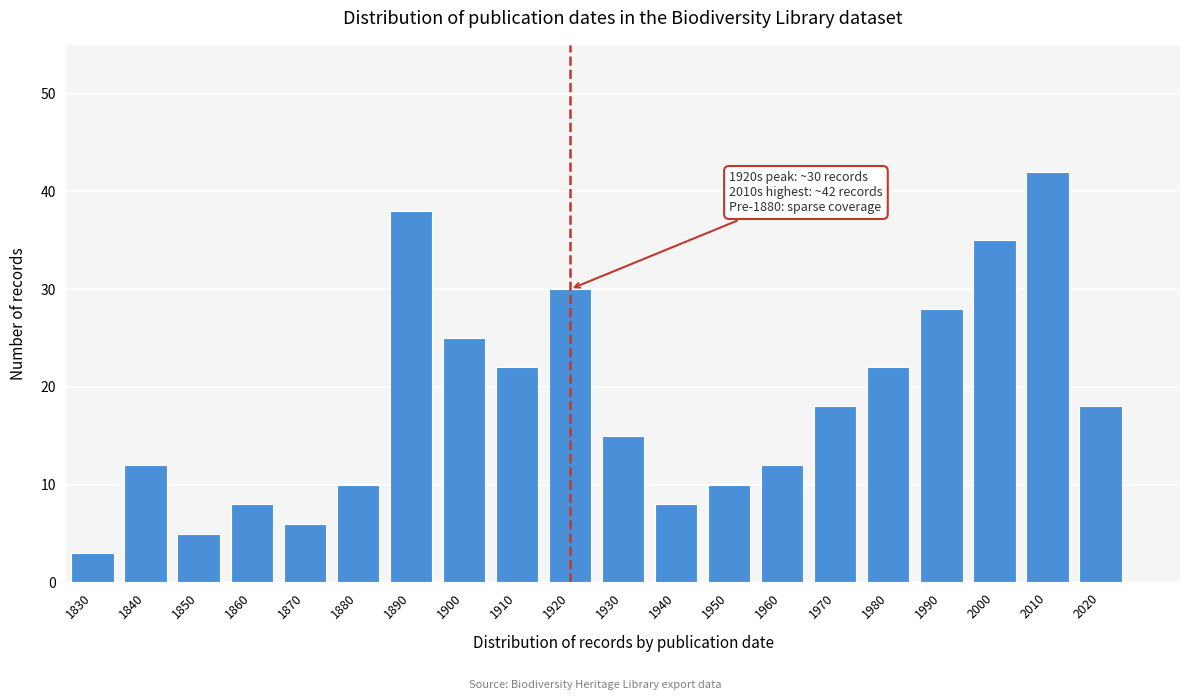

Reading left to right, what are all the values shown in this chart?

3	12	5	8	6	10	38	25	22	30	15	8	10	12	18	22	28	35	42	18